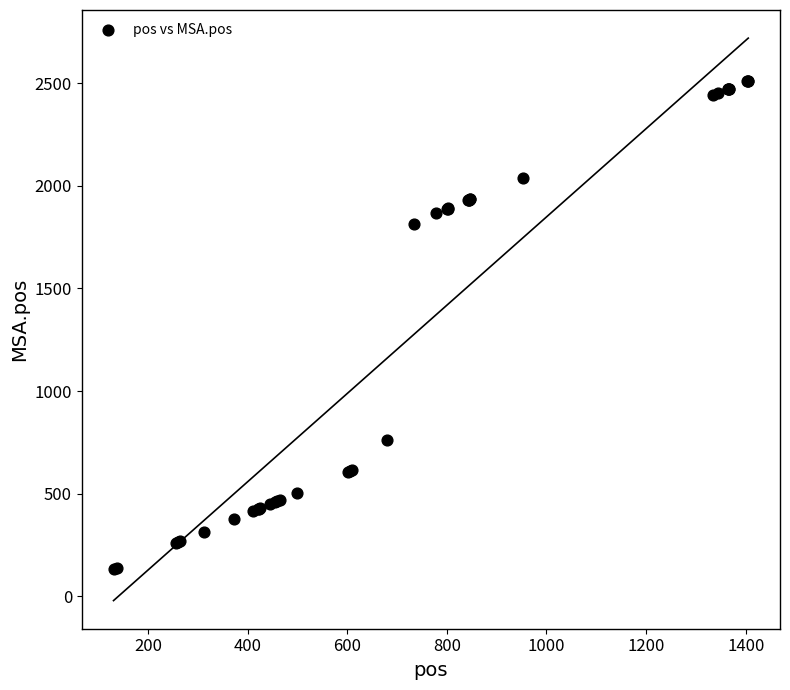

What Y value in the scatter plot is closest to 1322?

1814